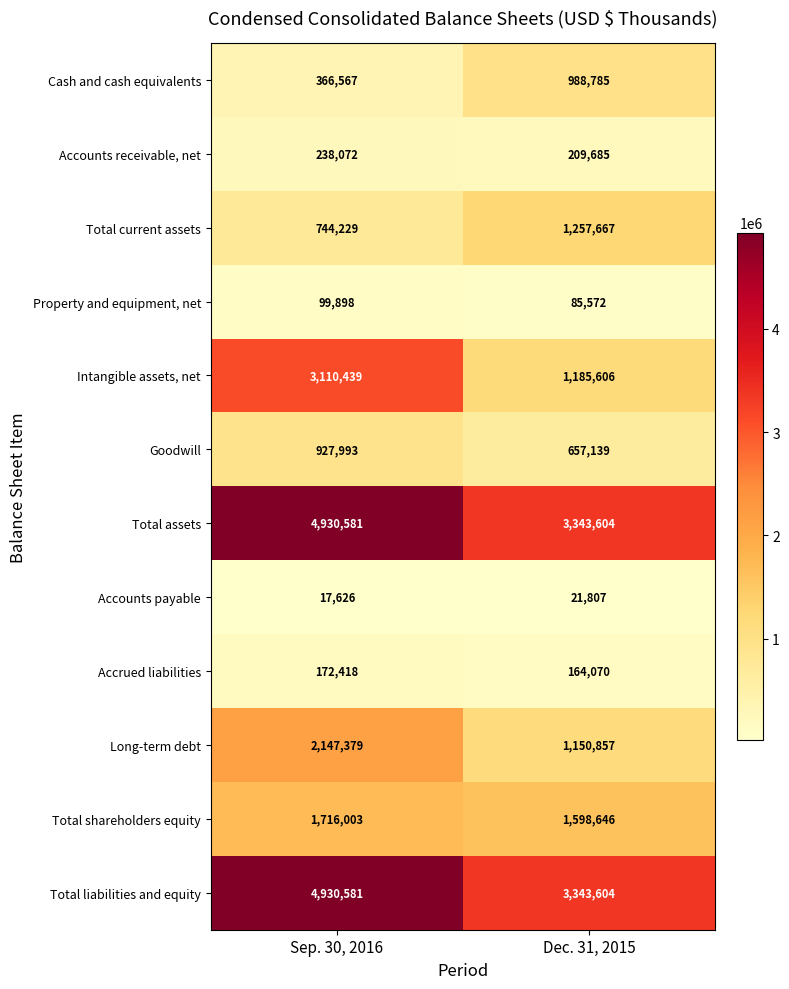

At which category is the sum across all series the highest?

Sep. 30, 2016